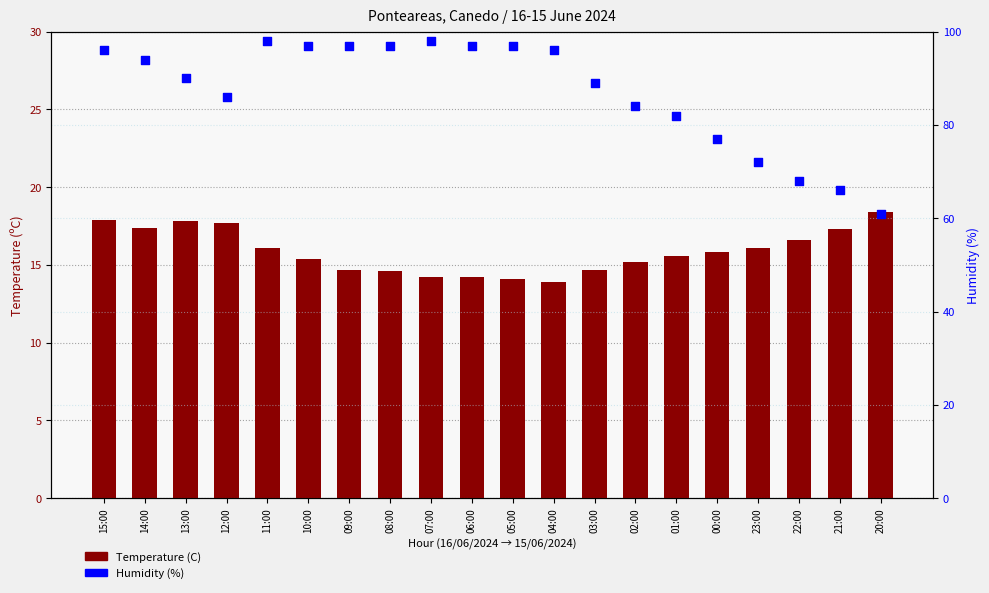

What are all the series names shown in the legend?

Temperature (C), Humidity (%)